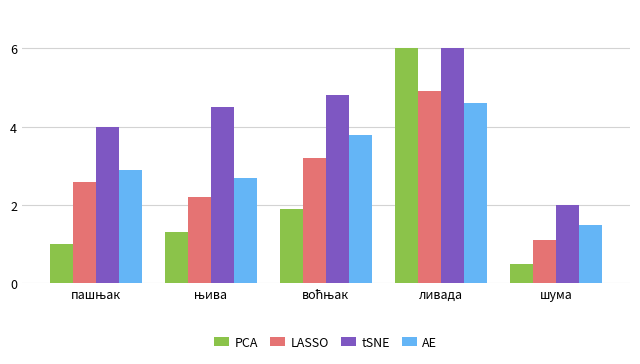

What are all the series names shown in the legend?

PCA, LASSO, tSNE, AE